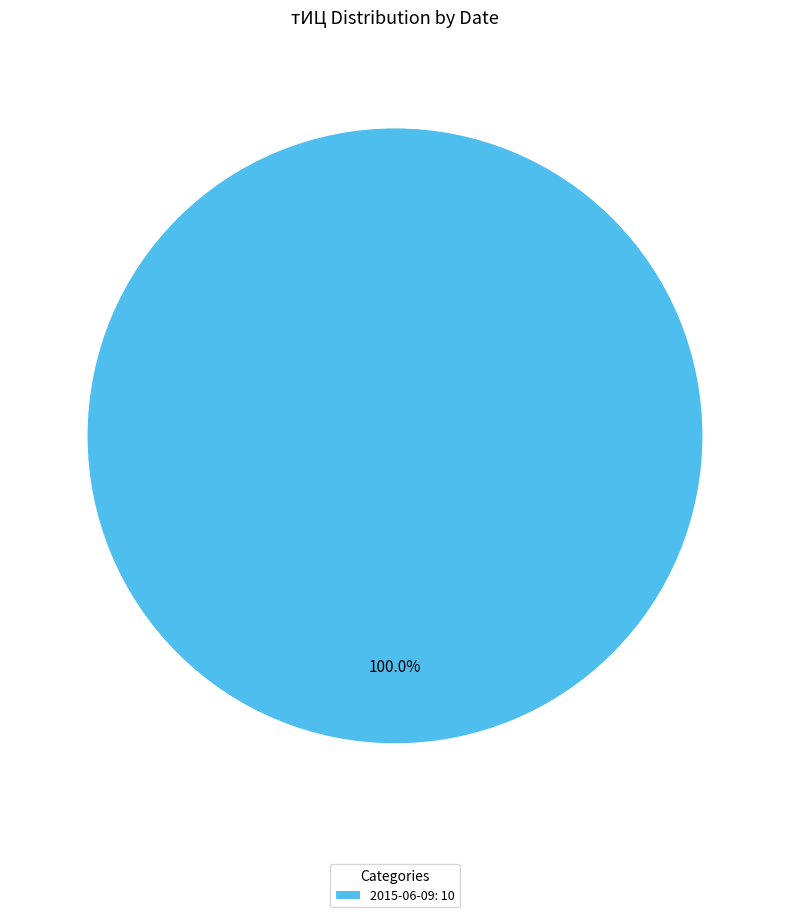

Rank the categories by value from highest to lowest.

2015-06-09: 10